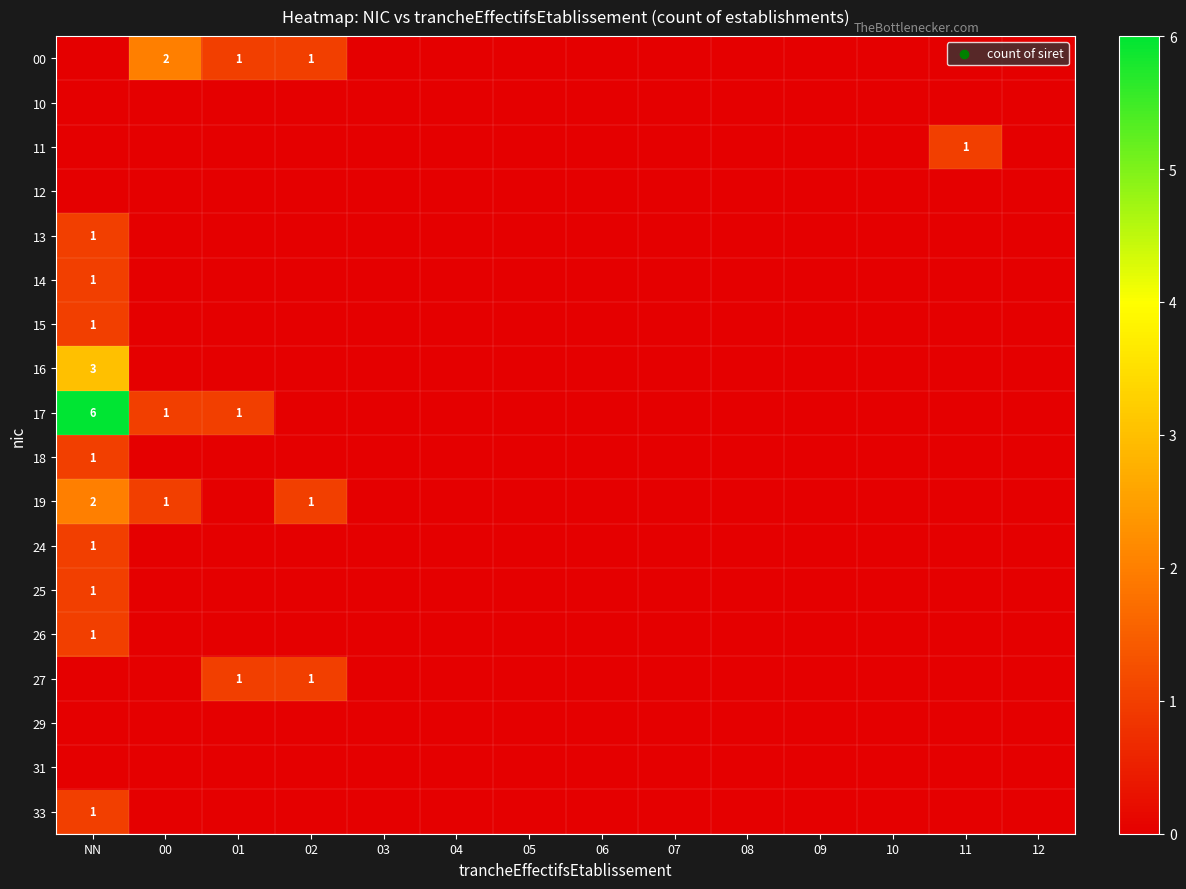

At which category is the sum across all series the highest?

NN